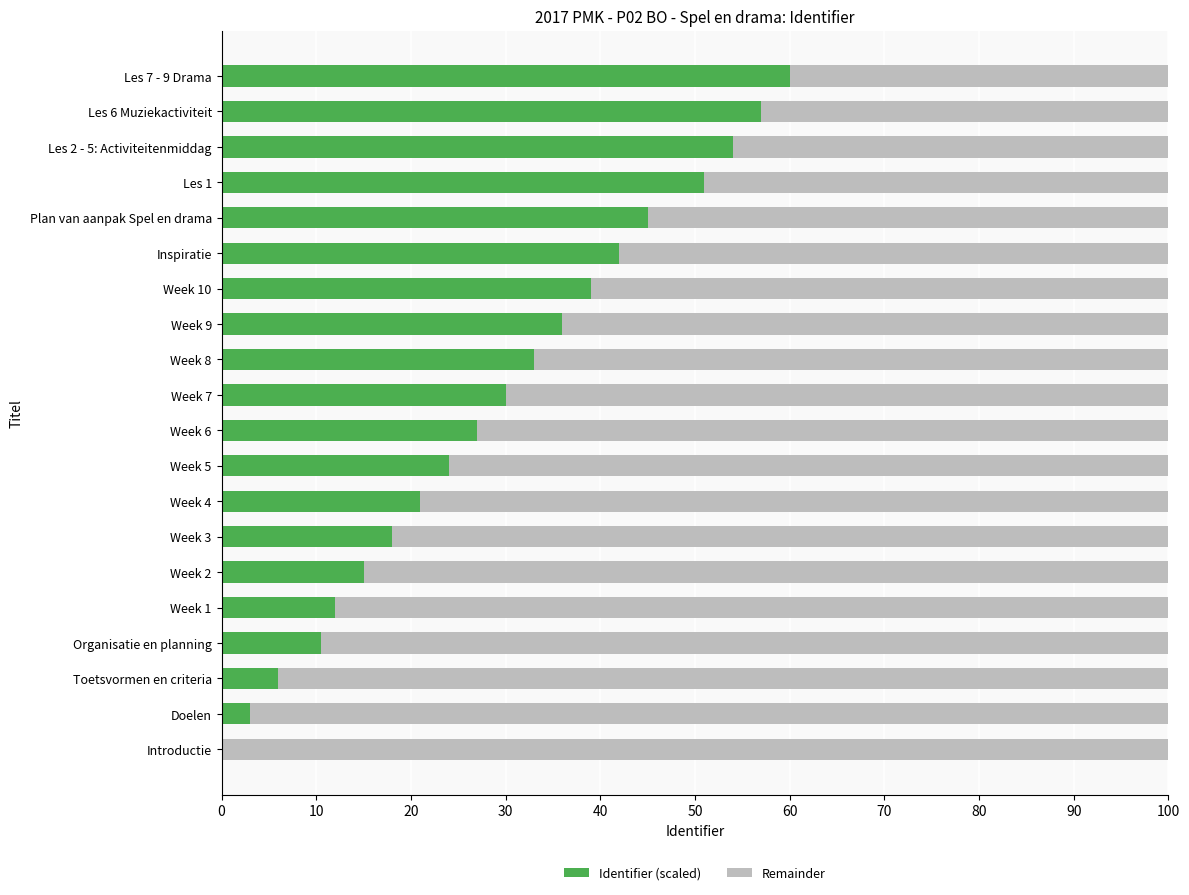

What is the average value of the Identifier (scaled) series?

29.2